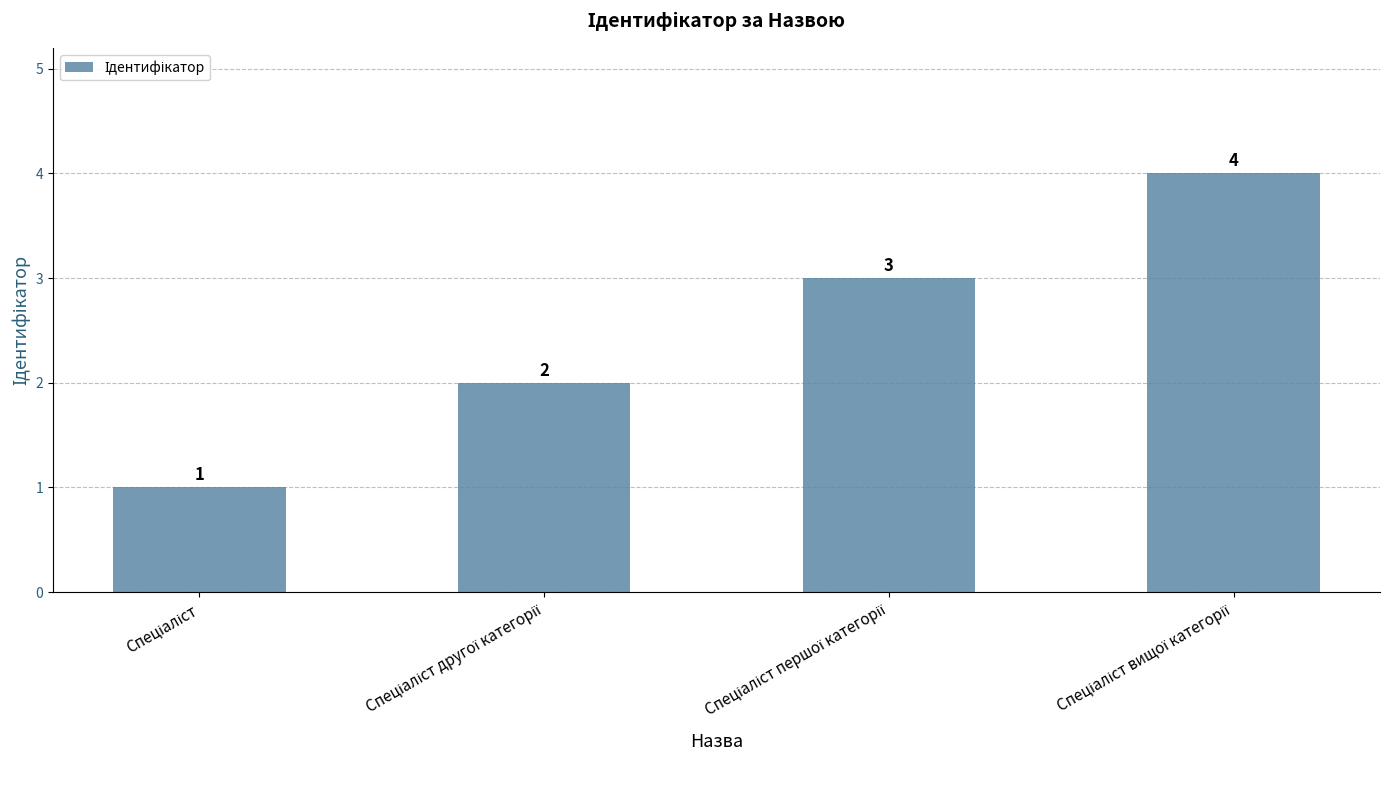

What is the value of the 2nd bar from the left?

2